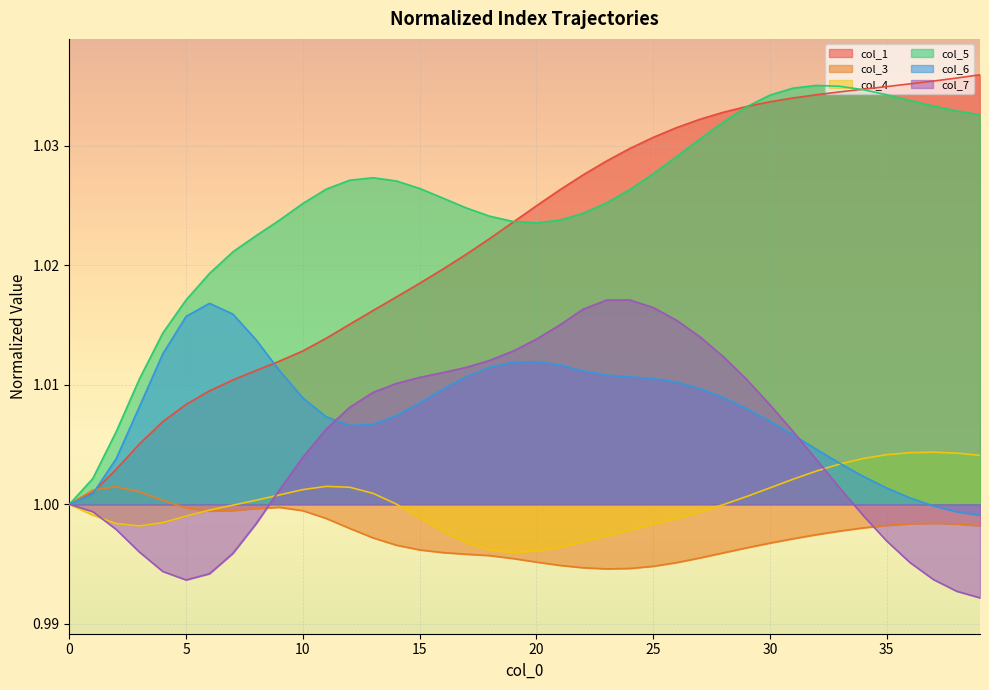

What is the label of the 13th point from the left?

12